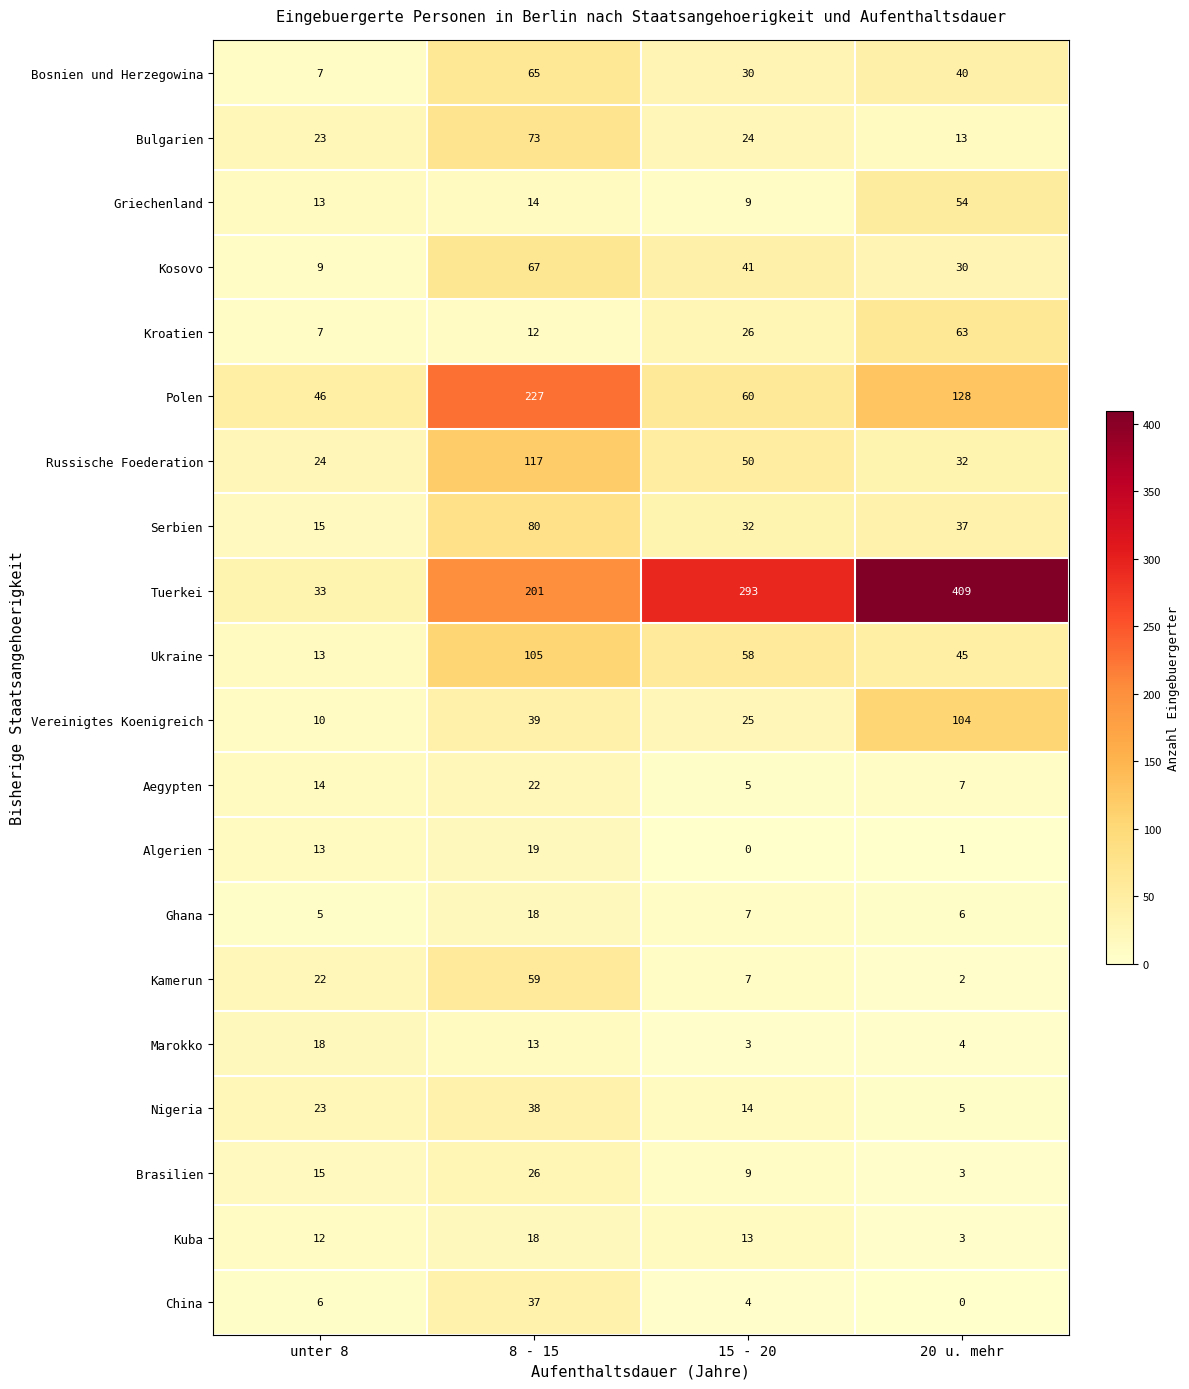

What is the sum of all Ukraine values?

221